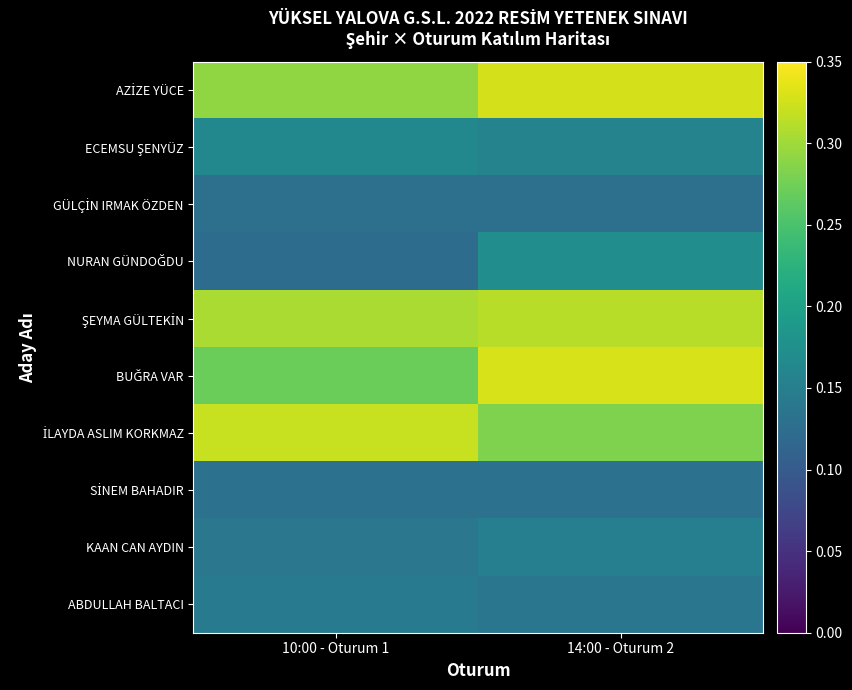

Rank the series by their maximum value, from lowest to highest.

GÜLÇİN IRMAK ÖZDEN, SİNEM BAHADIR, ABDULLAH BALTACI, KAAN CAN AYDIN, ECEMSU ŞENYÜZ, NURAN GÜNDOĞDU, ŞEYMA GÜLTEKİN, İLAYDA ASLIM KORKMAZ, AZİZE YÜCE, BUĞRA VAR